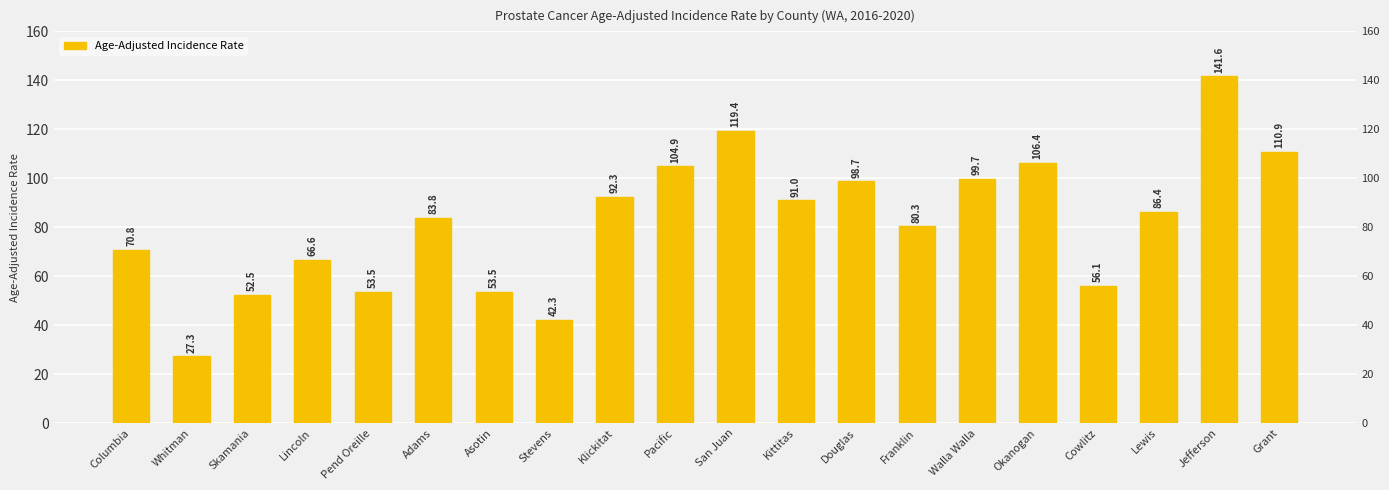

Where is the data nearest to the value 84?

Adams